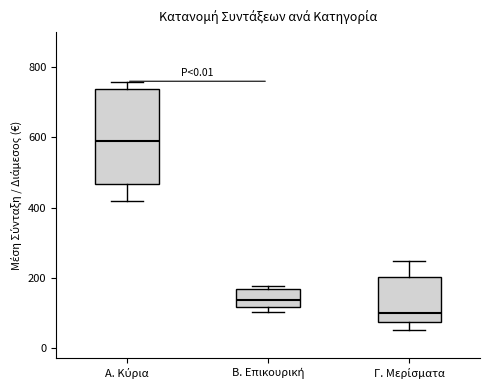

Reading left to right, transcribe this box plot: for each box, give where its median line is, the range the box spans, and where its two whiskers end, as read against the y-axis. The values are not printed on the chart, so give them approximately, as read against the axis.

Α. Κύρια: median 580, box 460 to 740, whiskers 420 to 760
Β. Επικουρική: median 140, box 120 to 160, whiskers 100 to 180
Γ. Μερίσματα: median 100, box 80 to 200, whiskers 40 to 240